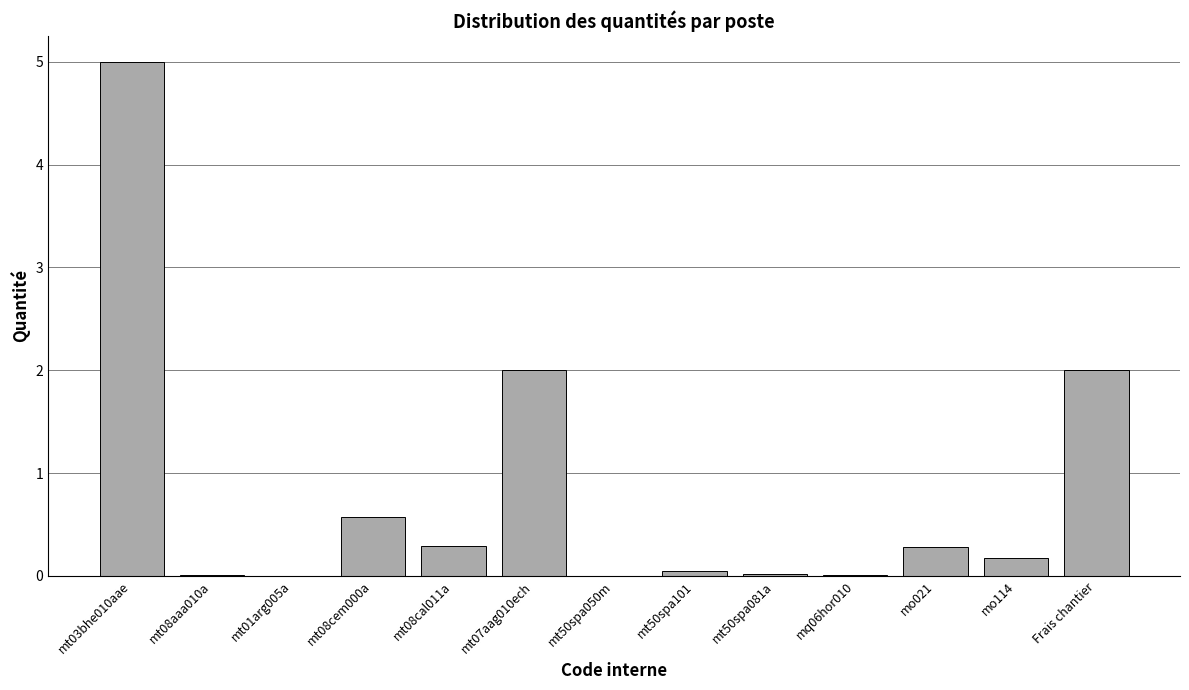

Which category has the highest value across all series?

mt03bhe010aae